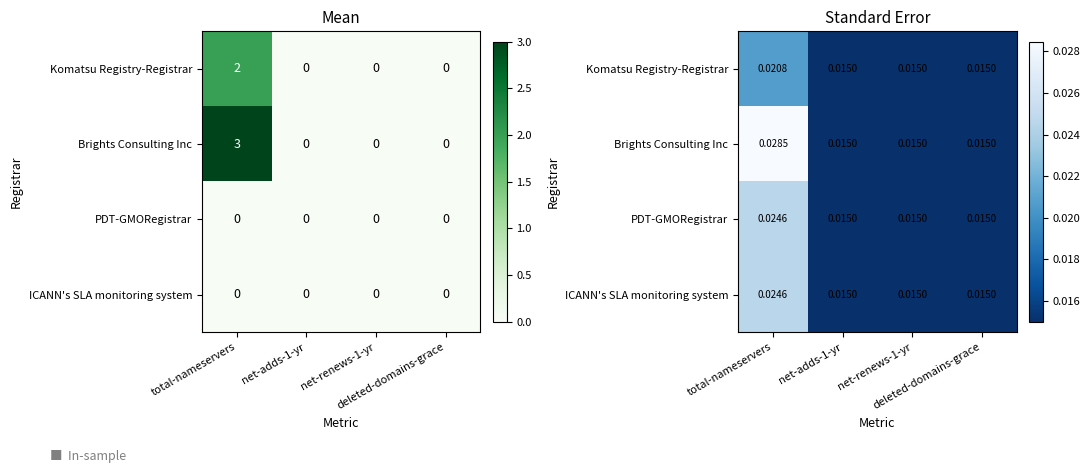

Rank the series by their maximum value, from highest to lowest.

Brights Consulting Inc, PDT-GMORegistrar, ICANN's SLA monitoring system, Komatsu Registry-Registrar